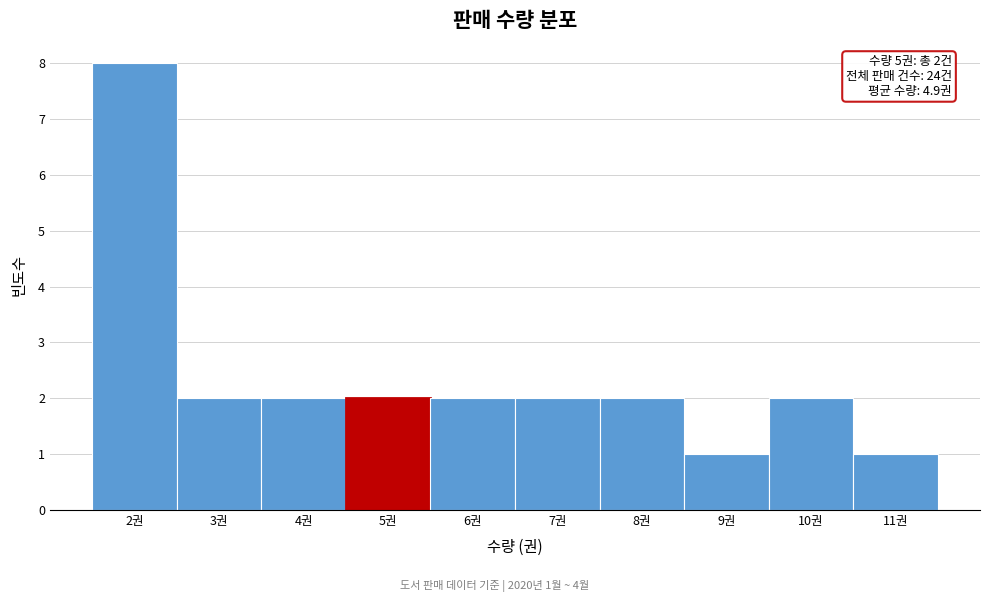

Reading left to right, what are all the values shown in this chart?

8	2	2	2	2	2	2	1	2	1